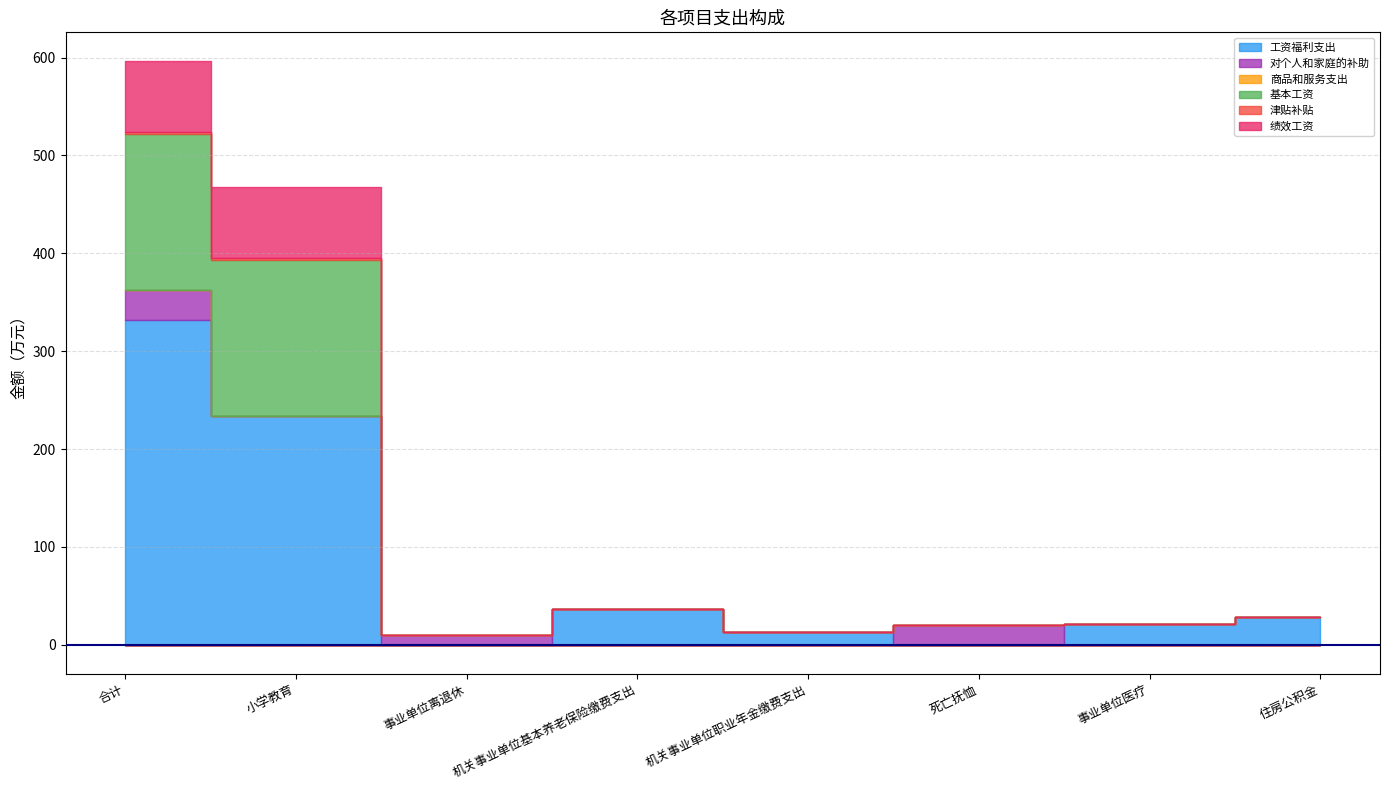

Reading left to right, transcribe all the data shown in this chart.

工资福利支出: 332.3	233.8	0.0	36.6	12.7	0.0	21.1	28.1
对个人和家庭的补助: 29.9	0.0	9.7	0.0	0.0	20.2	0.0	0.0
商品和服务支出: 0.0	0.0	0.0	0.0	0.0	0.0	0.0	0.0
基本工资: 159.8	159.8	0.0	0.0	0.0	0.0	0.0	0.0
津贴补贴: 1.8	1.8	0.0	0.0	0.0	0.0	0.0	0.0
绩效工资: 72.2	72.2	0.0	0.0	0.0	0.0	0.0	0.0